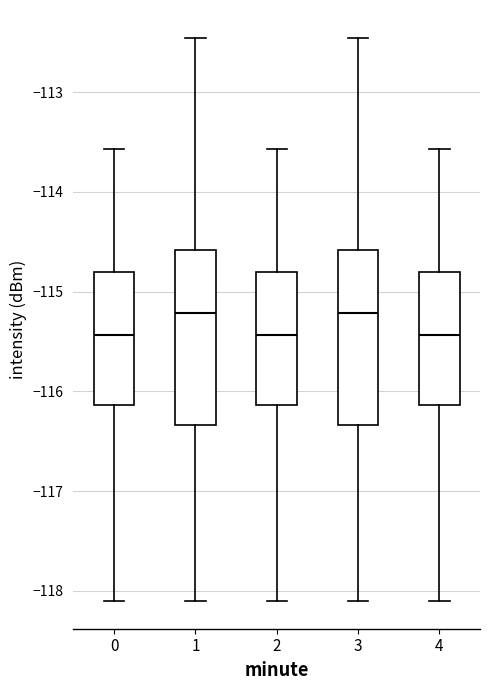

Reading left to right, transcribe this box plot: for each box, give where its median line is, the range the box spans, and where its two whiskers end, as read against the y-axis. The values are not printed on the chart, so give them approximately, as read against the axis.

0: median -115.4, box -116.1 to -114.8, whiskers -118.1 to -113.6
1: median -115.2, box -116.3 to -114.6, whiskers -118.1 to -112.5
2: median -115.4, box -116.1 to -114.8, whiskers -118.1 to -113.6
3: median -115.2, box -116.3 to -114.6, whiskers -118.1 to -112.5
4: median -115.4, box -116.1 to -114.8, whiskers -118.1 to -113.6